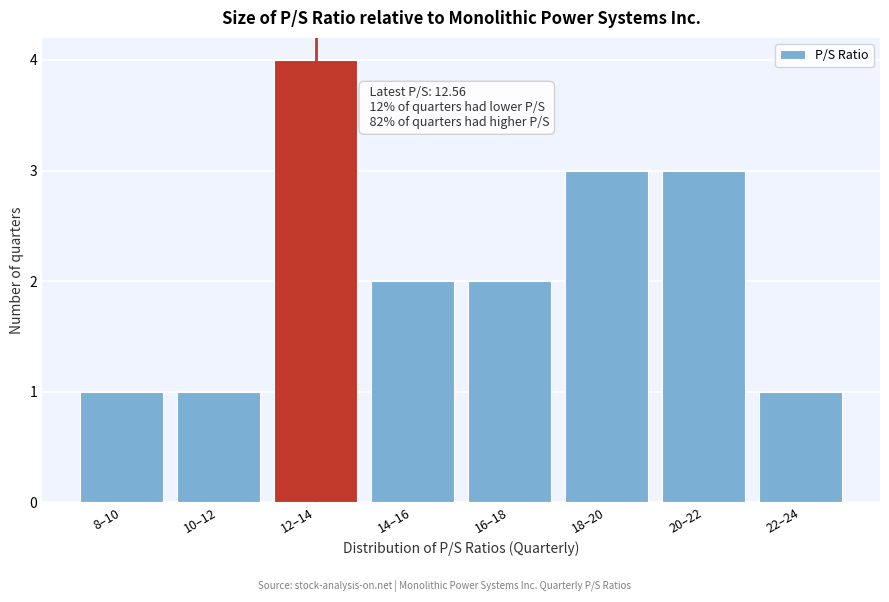

Reading left to right, extract all data points from this chart.

8–10=1	10–12=1	12–14=4	14–16=2	16–18=2	18–20=3	20–22=3	22–24=1